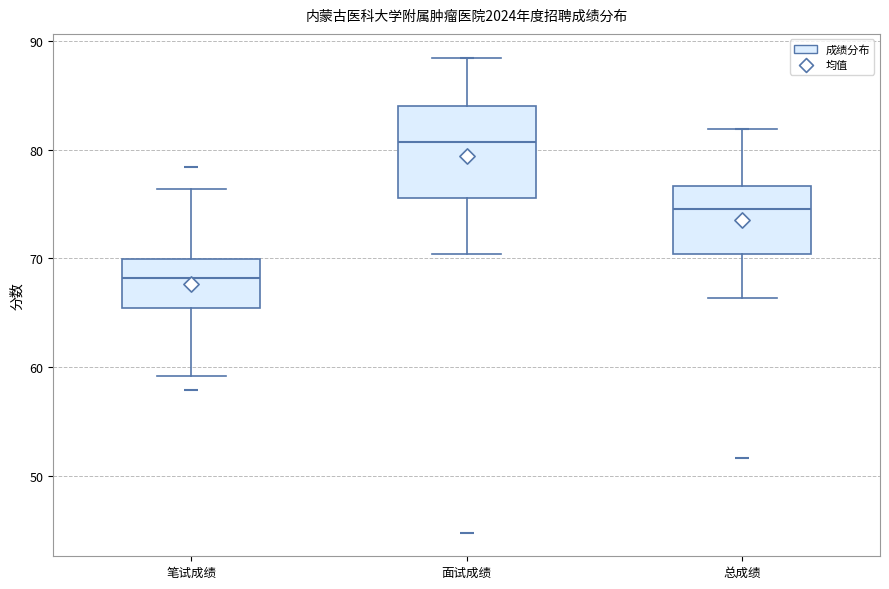

Reading left to right, transcribe this box plot: for each box, give where its median line is, the range the box spans, and where its two whiskers end, as read against the y-axis. The values are not printed on the chart, so give them approximately, as read against the axis.

笔试成绩: median 68, box 65 to 70, whiskers 59 to 76
面试成绩: median 81, box 76 to 84, whiskers 70 to 88
总成绩: median 75, box 70 to 77, whiskers 66 to 82